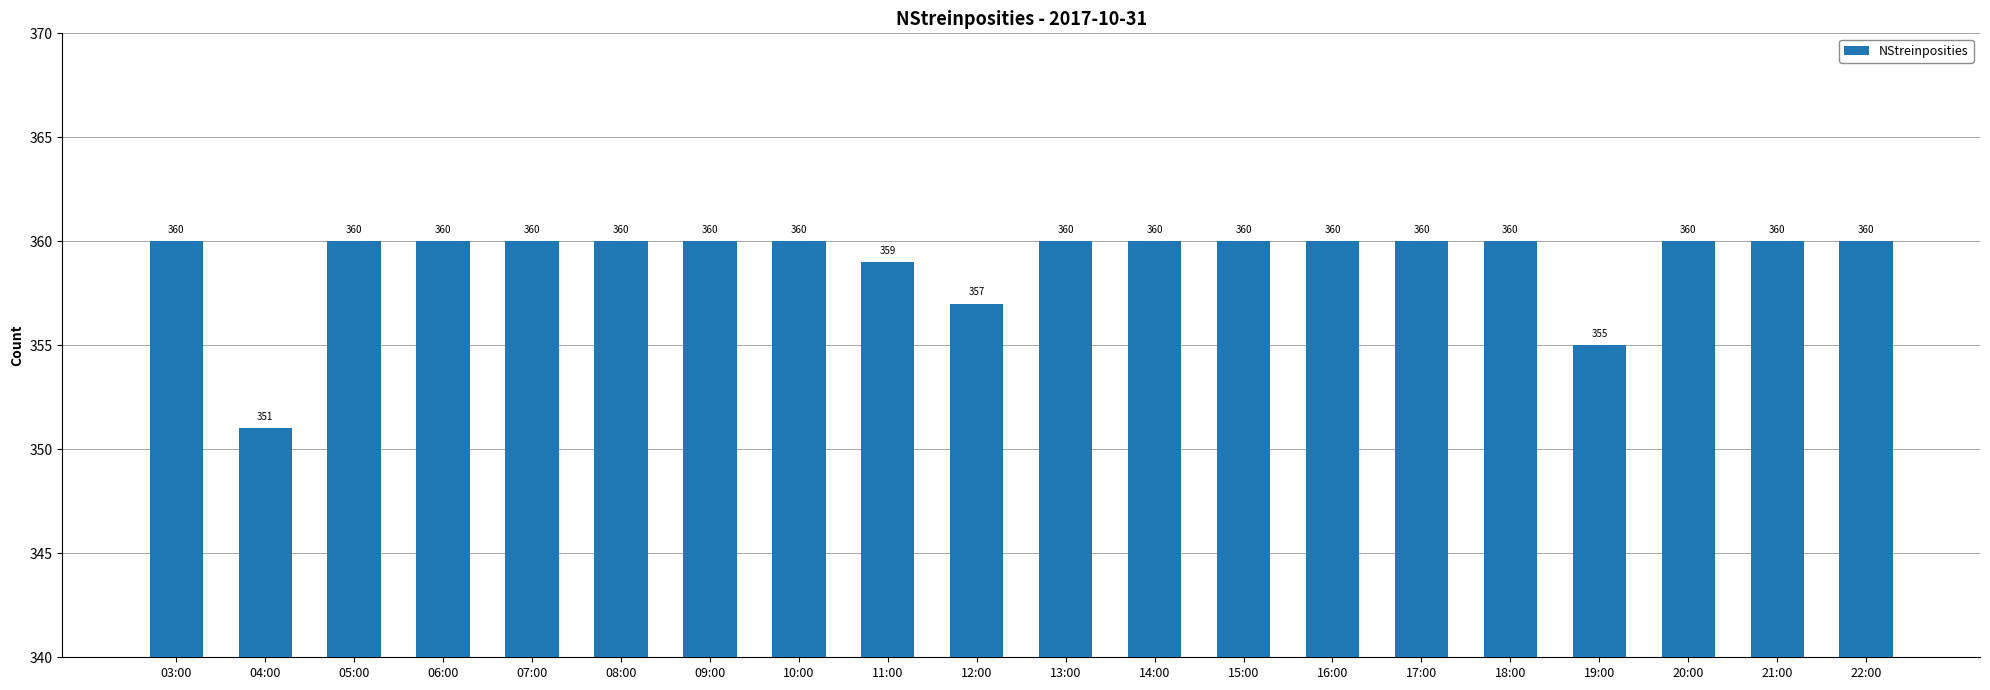

How many values are below 360?

4